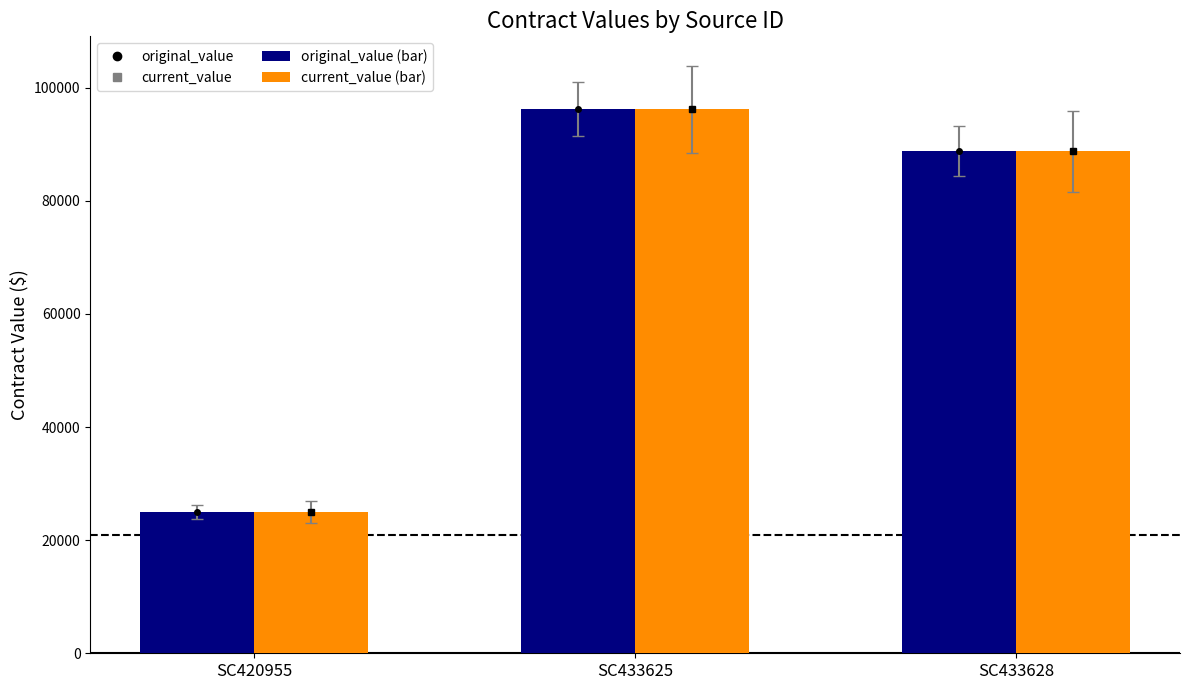

Count the number of categories in the chart.

3